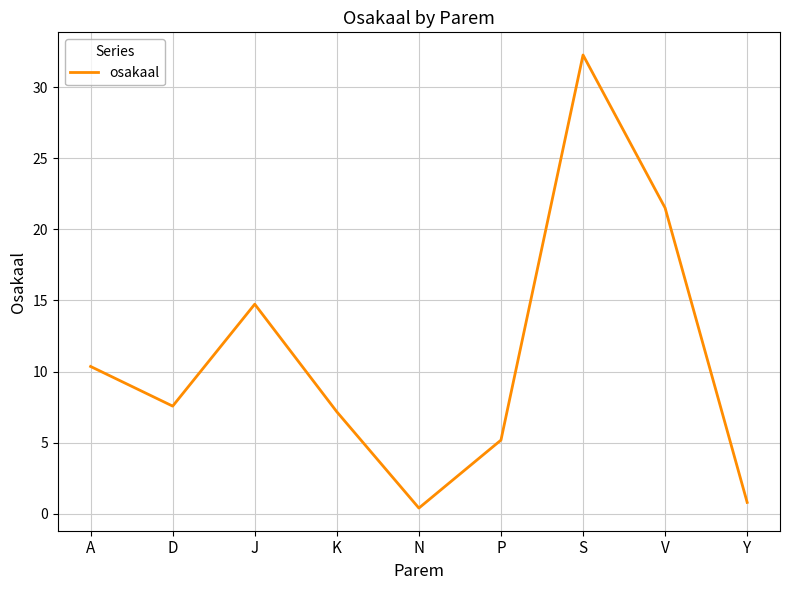

Does the chart display data point markers on the line(s)?

No